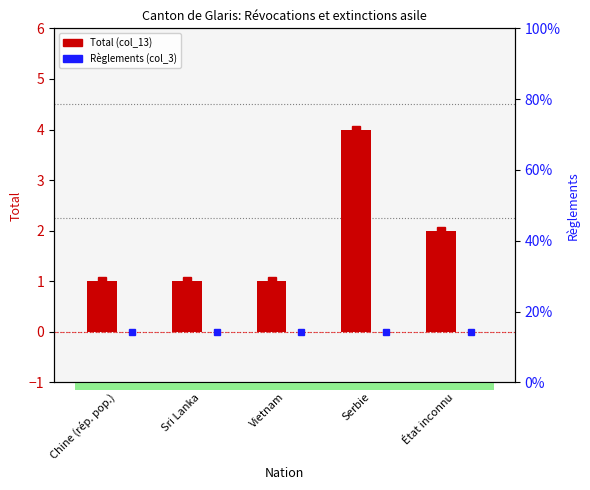

At how many categories does at least one series exceed 3?

1